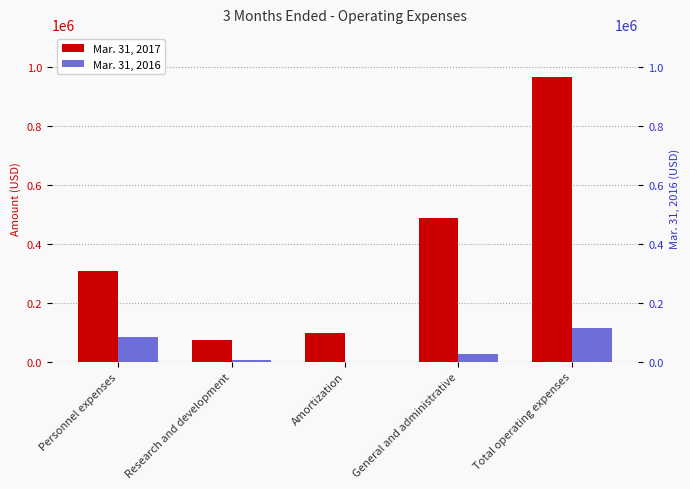

What is the difference between the highest and lowest values at Personnel expenses?

222940